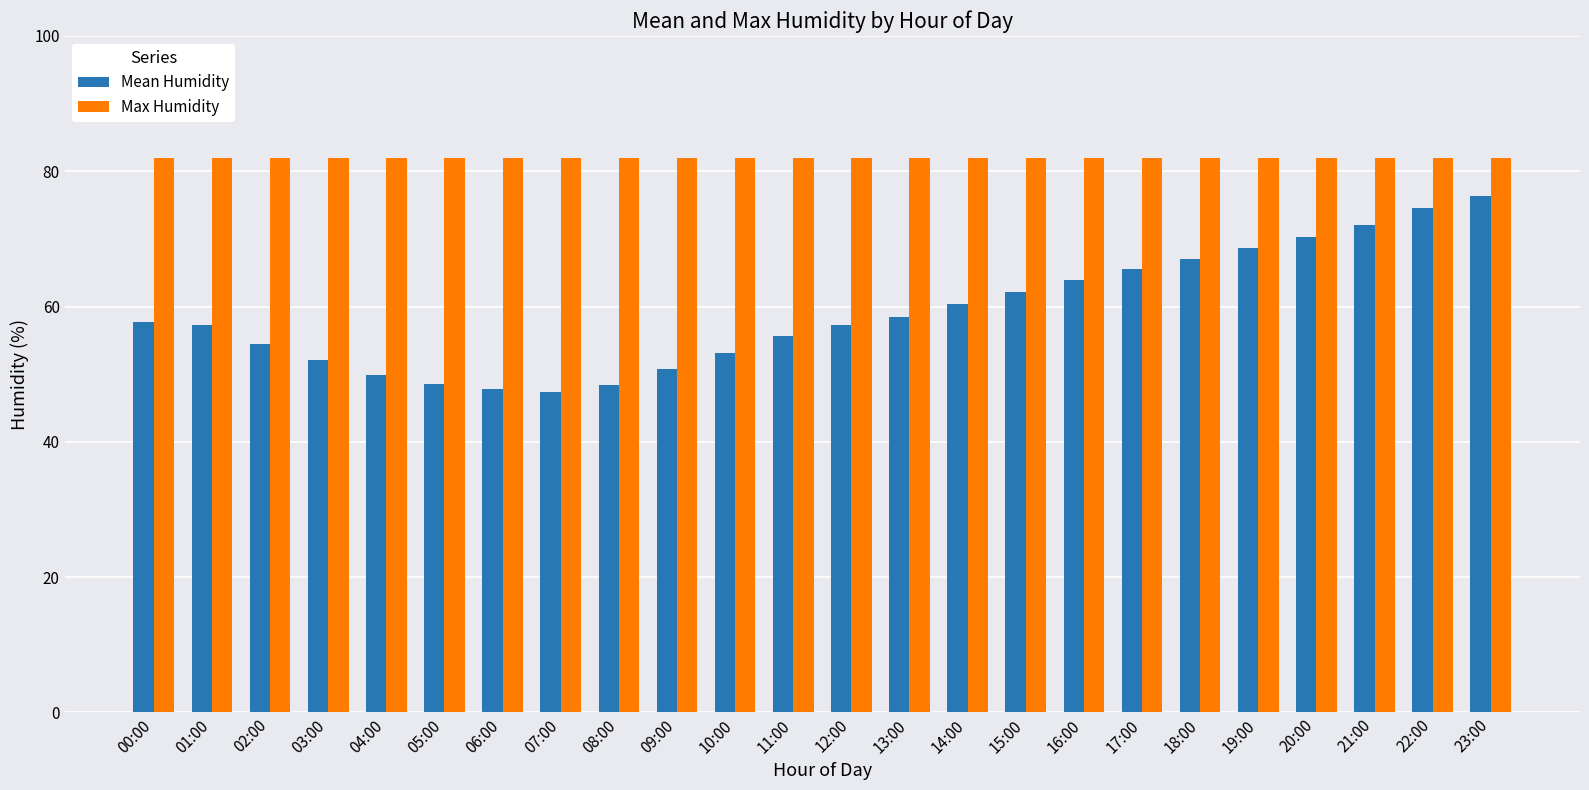

What is the maximum value shown in the chart?

82.0